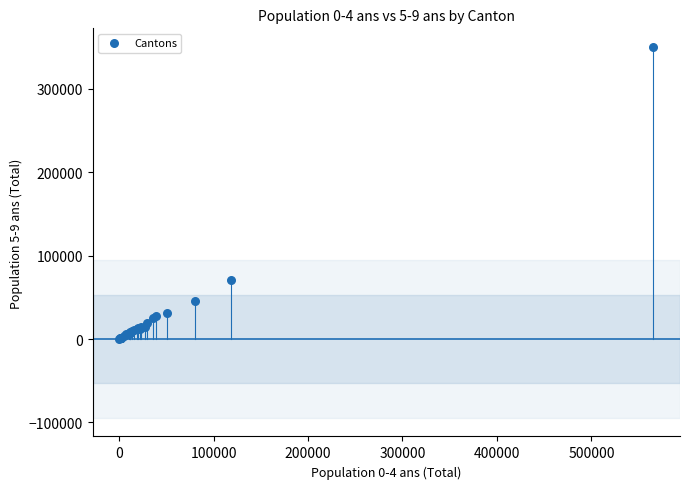

What Y value in the scatter plot is closest to 175244?

70465